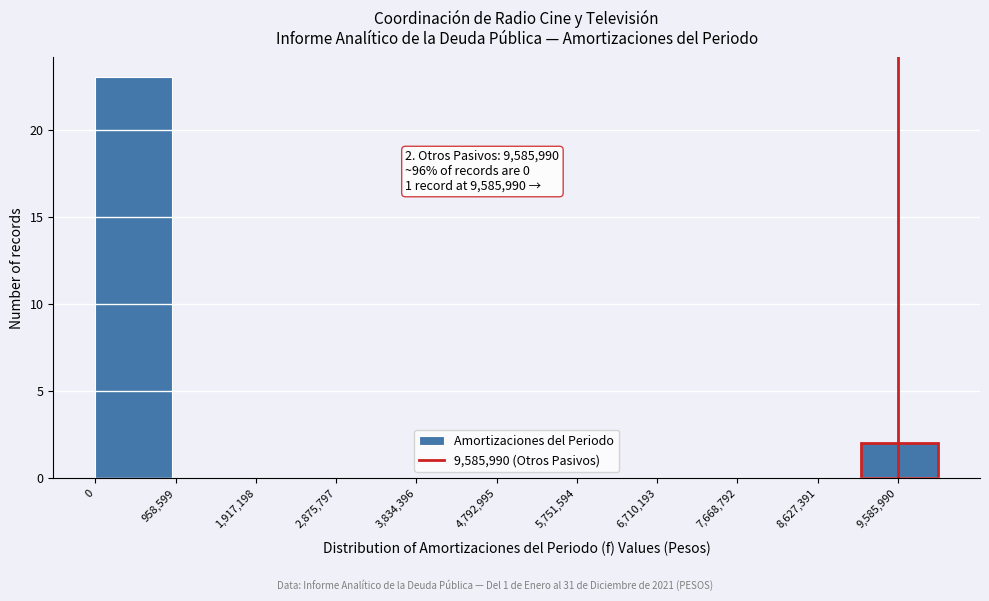

Over which range of the x-axis is the bar tallest?

0 to 900000